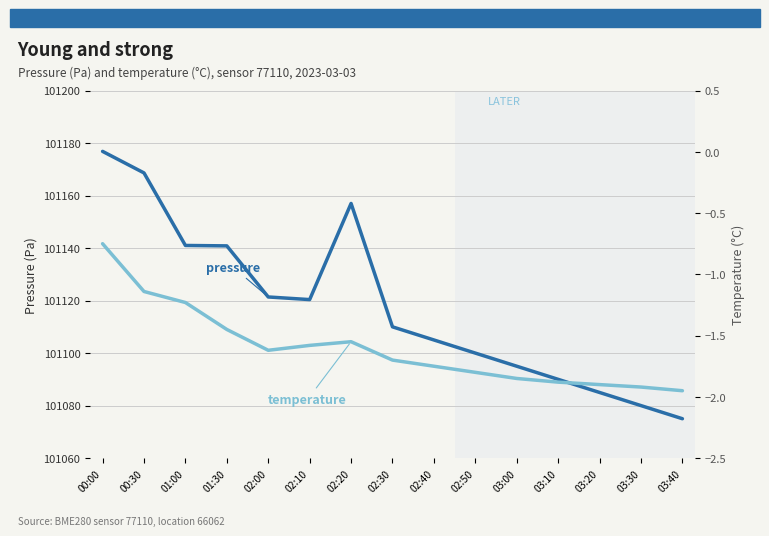

What is the difference between the second highest and second lowest values in the temperature series?

0.8